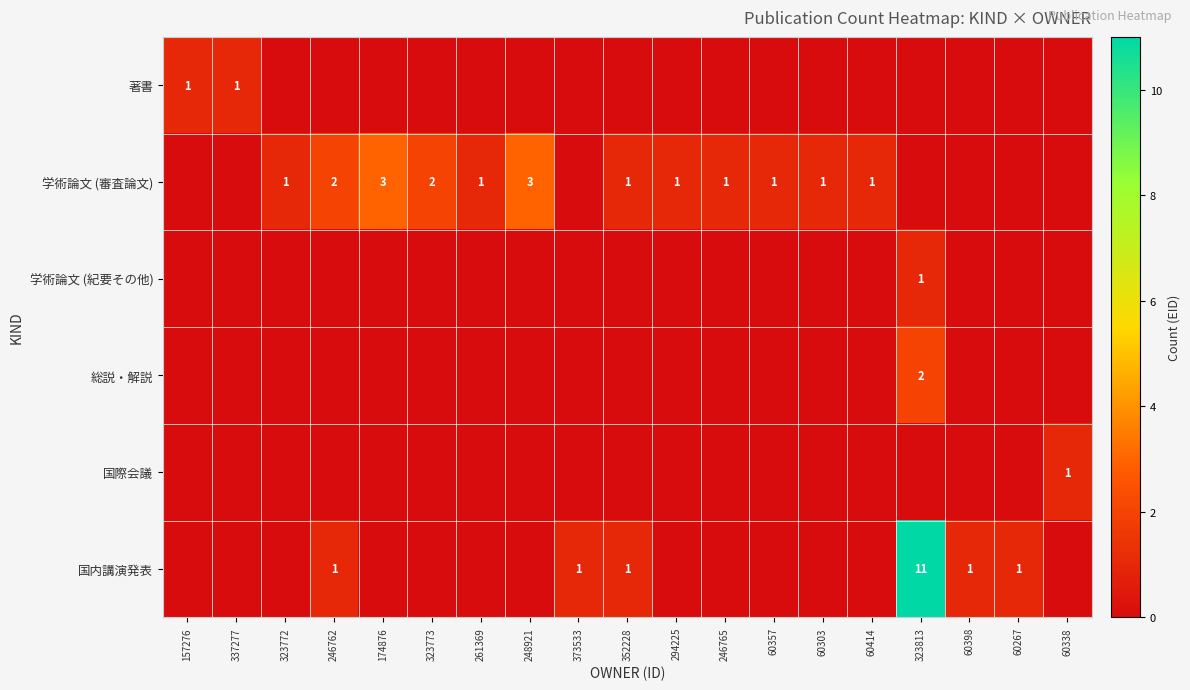

The 国際会議 series shows 1 at 60338. True or false?

True